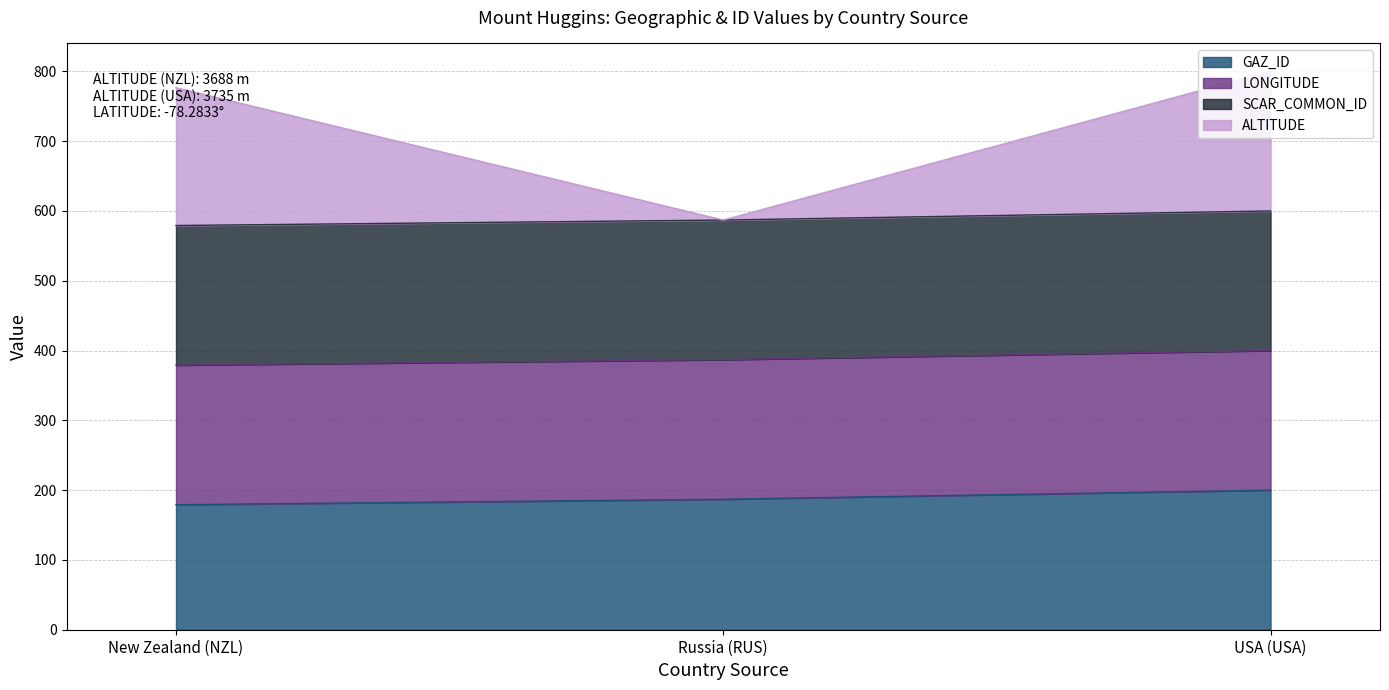

What is the total value across all series at New Zealand (NZL)?

776.6